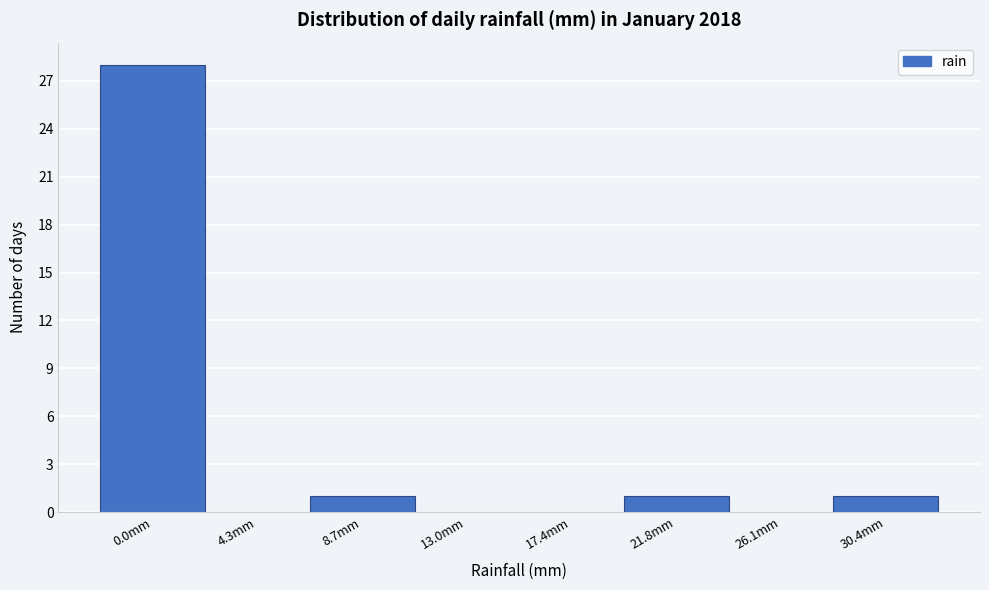

Reading left to right, extract all data points from this chart.

0.0mm=28	4.3mm=0	8.7mm=1	13.0mm=0	17.4mm=0	21.8mm=1	26.1mm=0	30.4mm=1